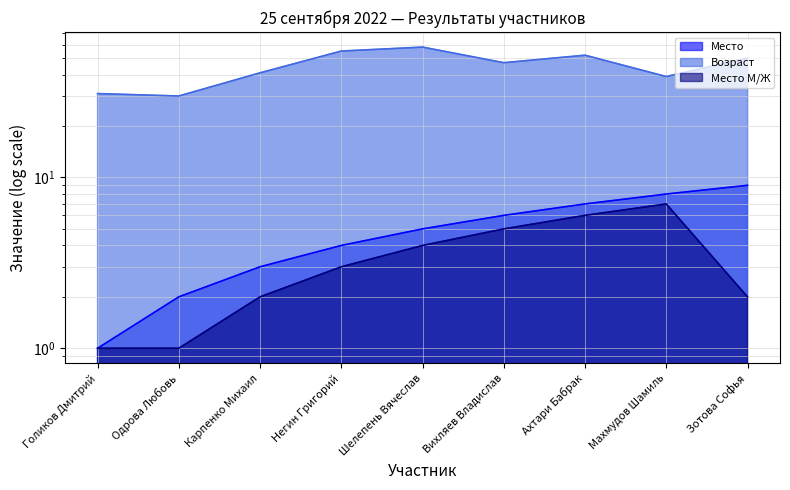

How many values in the Место series are below 5?

4